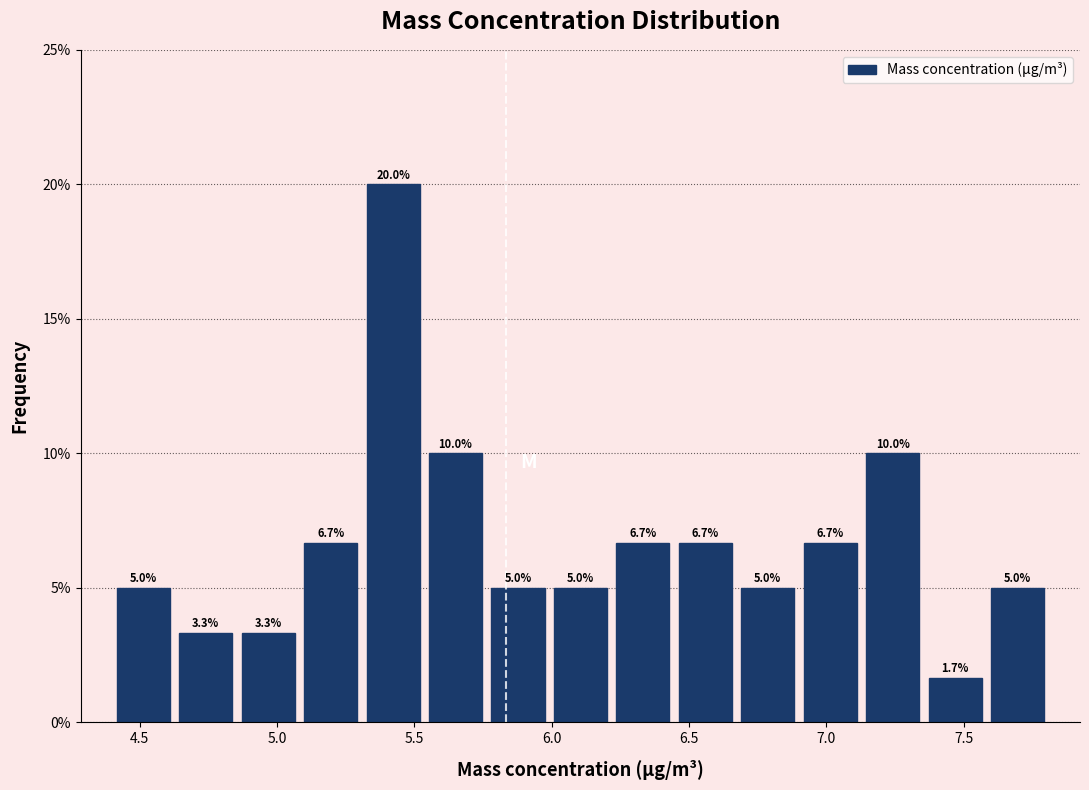

What is the height of the bar covering 5.30 to 5.55 on the x-axis? The bar edges are not printed on the chart, so give them approximately, as read against the axis.

20.0